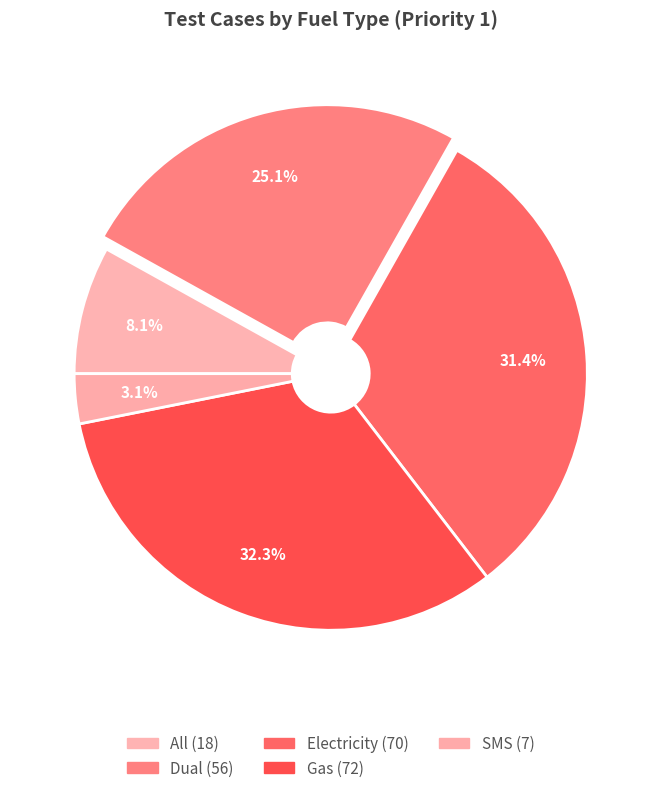

How many slices are in this pie chart?

5